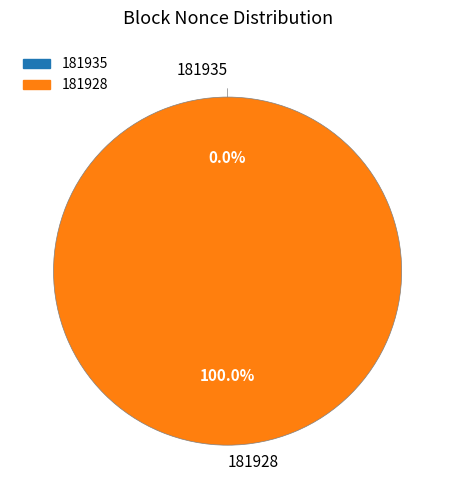

How many segments does this pie chart have?

2